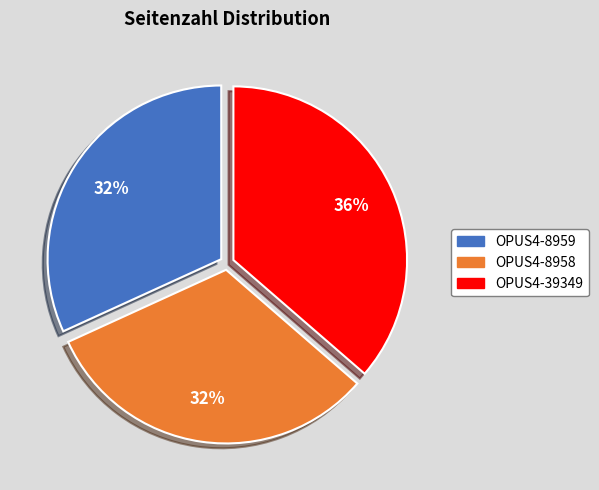

The OPUS4-8958 slice represents 32% of the pie. True or false?

True